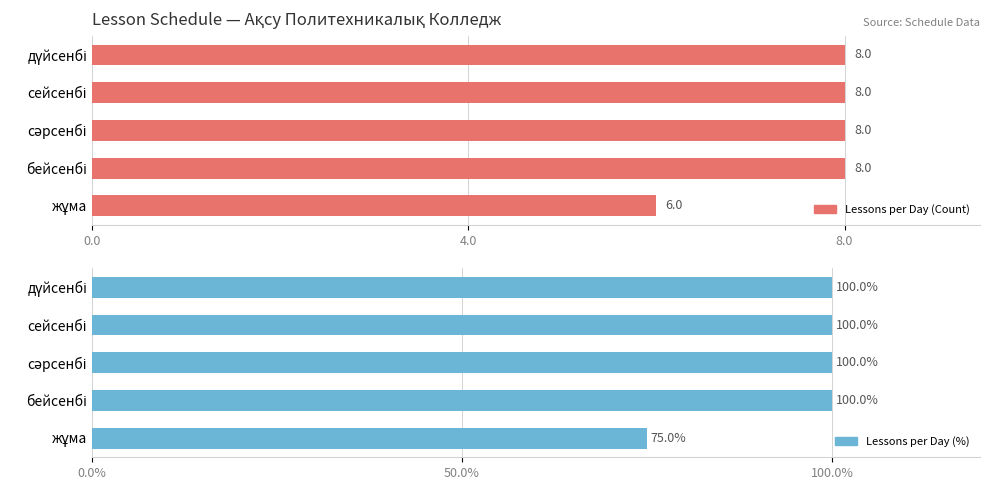

Read the Lessons per Day (%) value at сейсенбі, to the nearest 10.

100